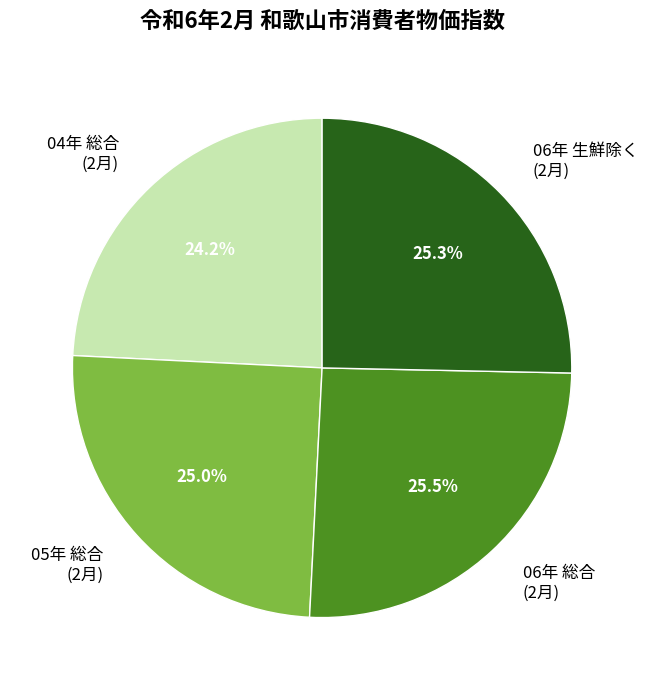

Is the sum of 06年 生鮮除く (2月) and 04年 総合 (2月) greater than half?

No